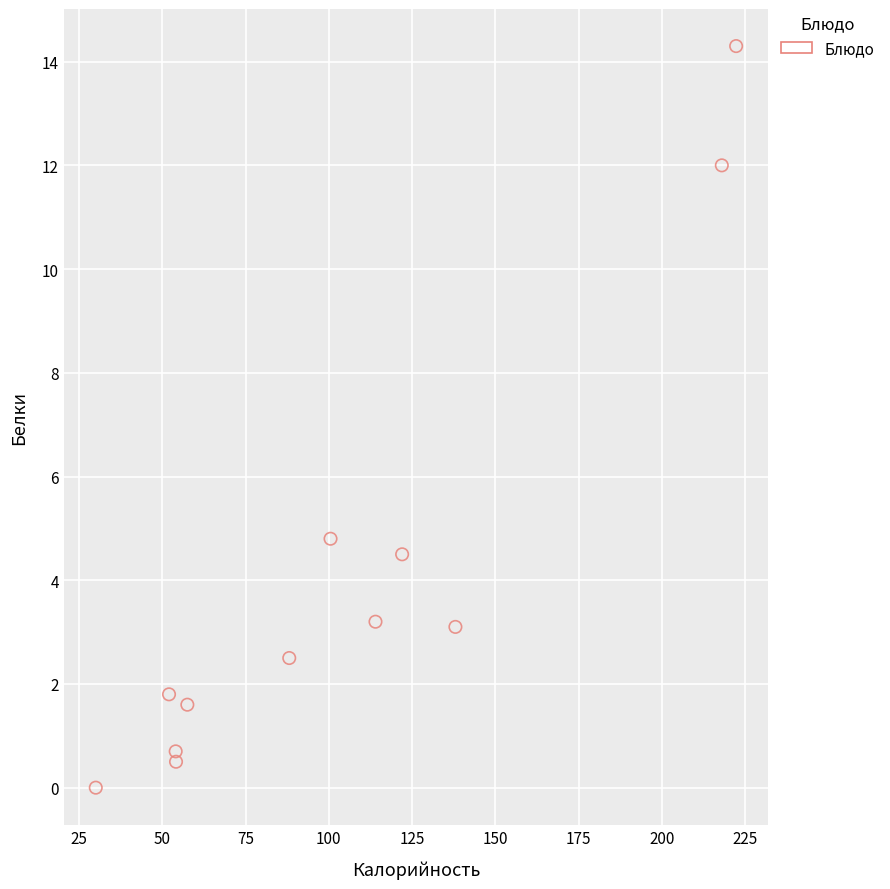

What is the range of Y values (max minus min)?

14.3